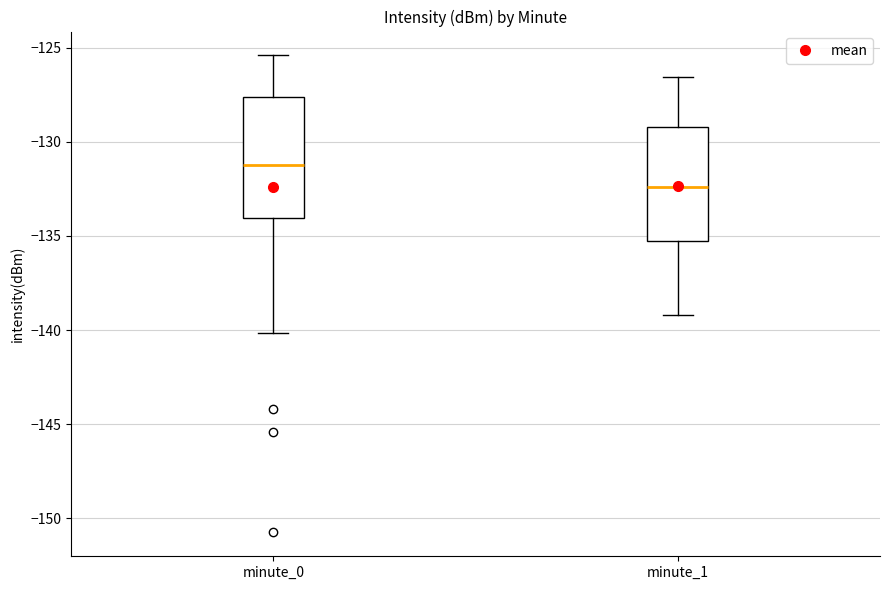

Reading left to right, read every box against the y-axis: the position of its median line, the range the box covers, and the ends of its whiskers. The values are not printed on the chart, so give them approximately, as read against the axis.

minute_0: median -131.0, box -134.0 to -127.5, whiskers -140.0 to -125.5
minute_1: median -132.5, box -135.5 to -129.0, whiskers -139.0 to -126.5